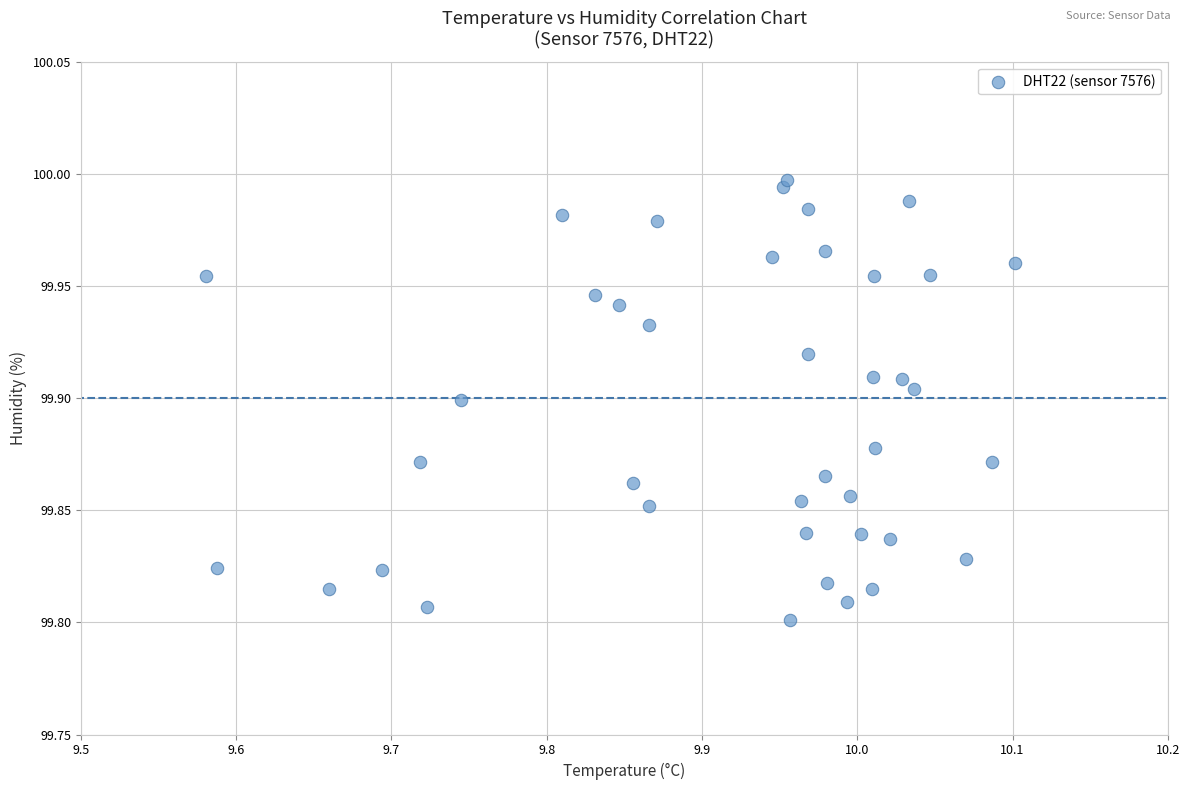

What is the range of X values (max minus min)?

0.5